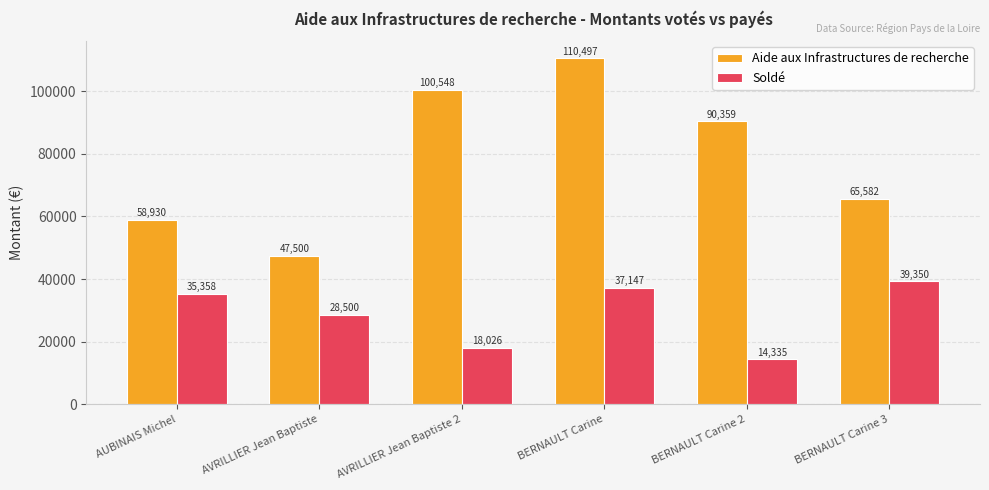

What is the label of the 4th bar from the left?

BERNAULT Carine